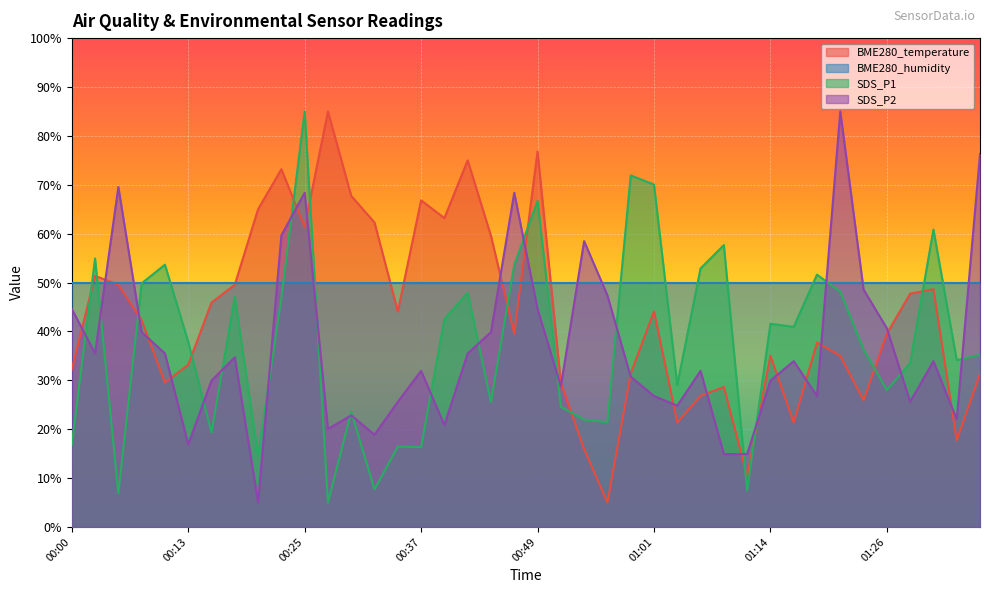

The value of SDS_P1 at 01:09 is 57.7. True or false?

True